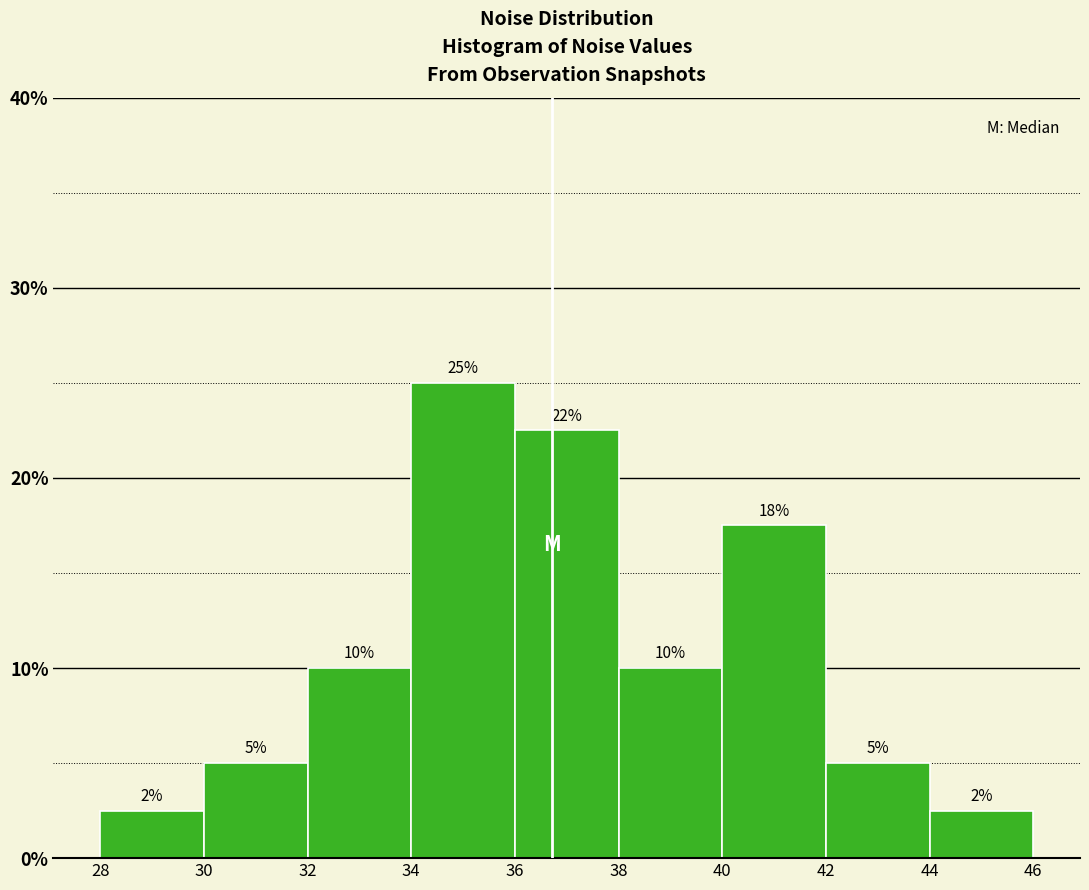

Which range on the x-axis has the tallest bar?

34 to 36